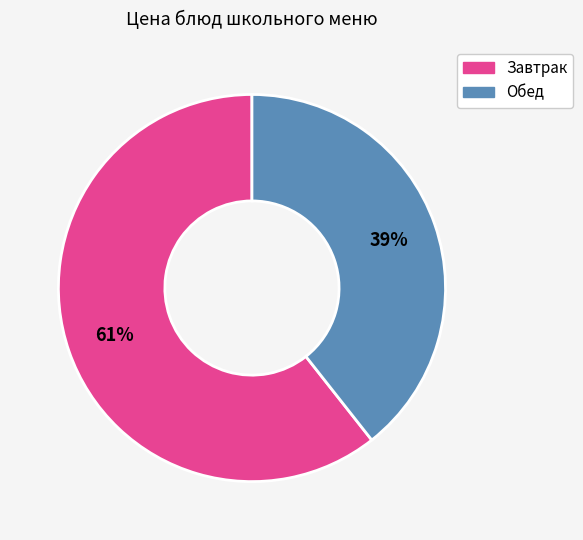

Is there a majority slice in this chart?

Yes